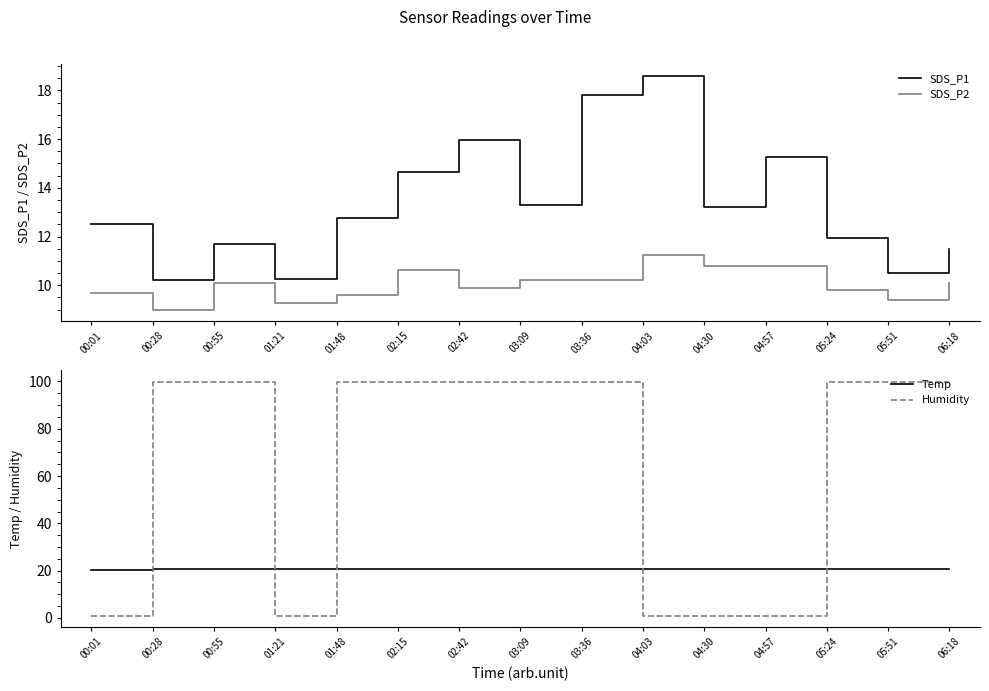

What is the difference between the SDS_P1 values at 05:51 and 06:18?

1.0